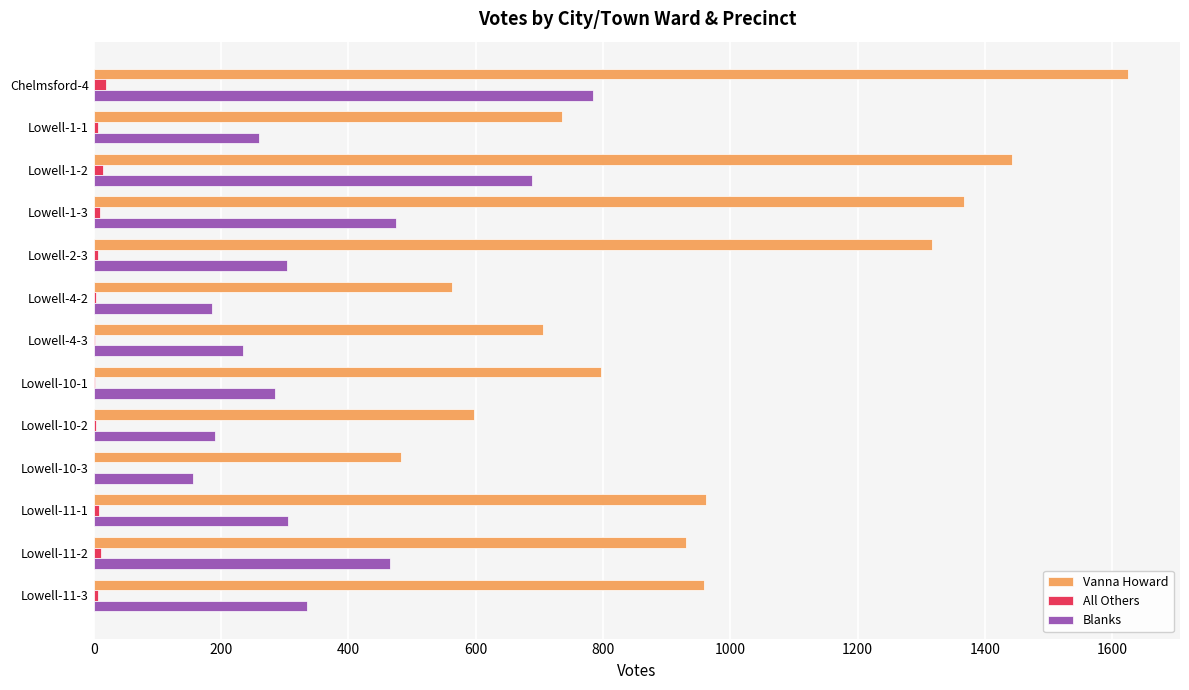

What is the sum of all Blanks values?

4668